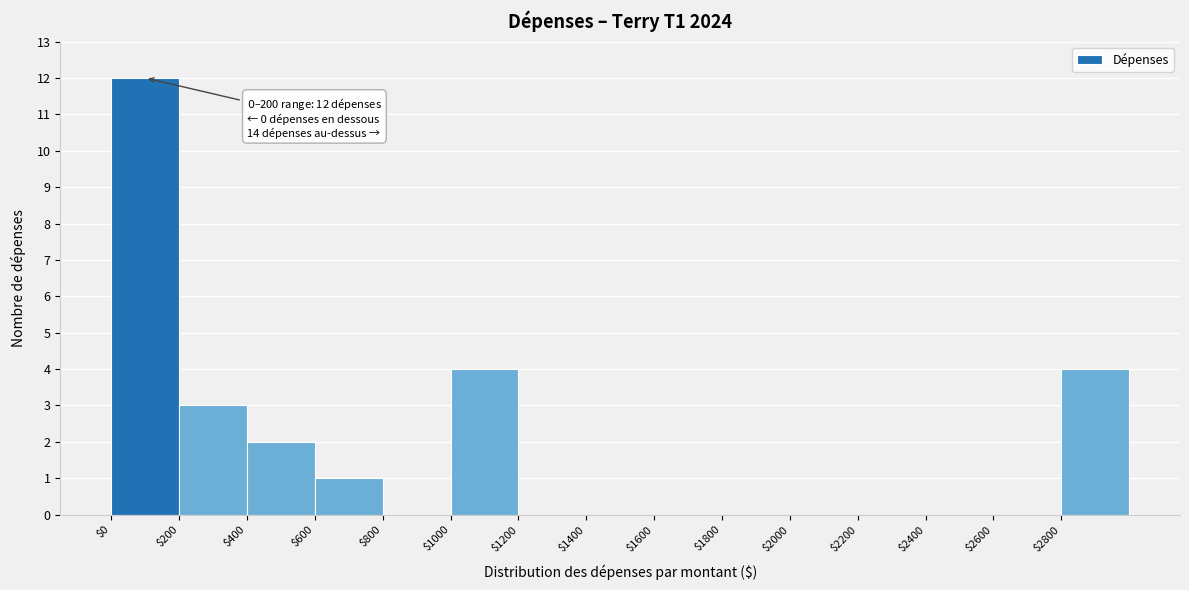

Which range on the x-axis has the tallest bar?

0 to 200